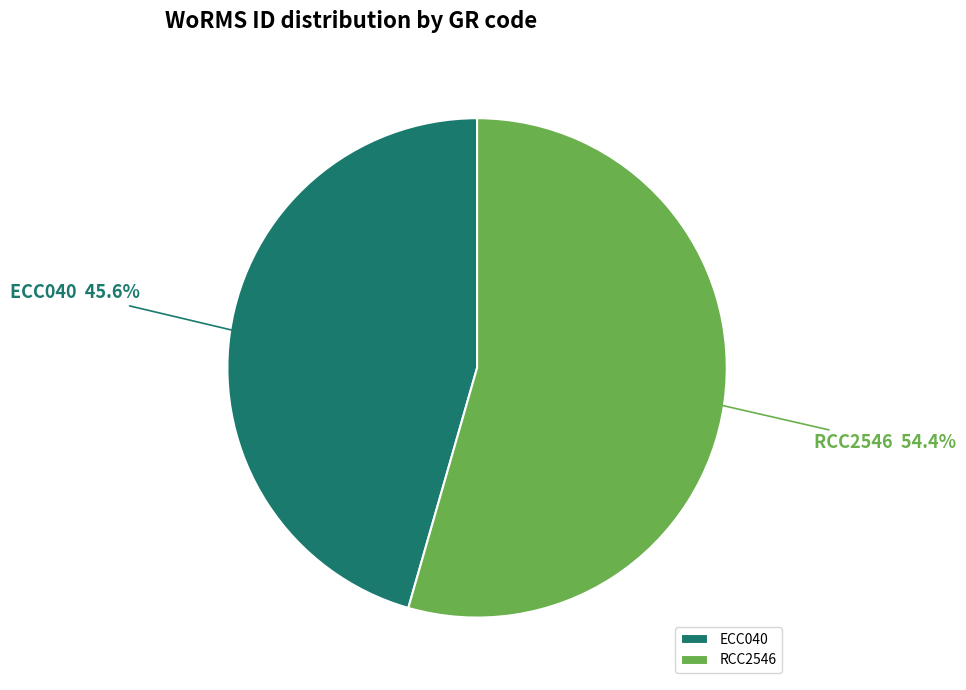

What is the smallest slice in the pie chart?

ECC040